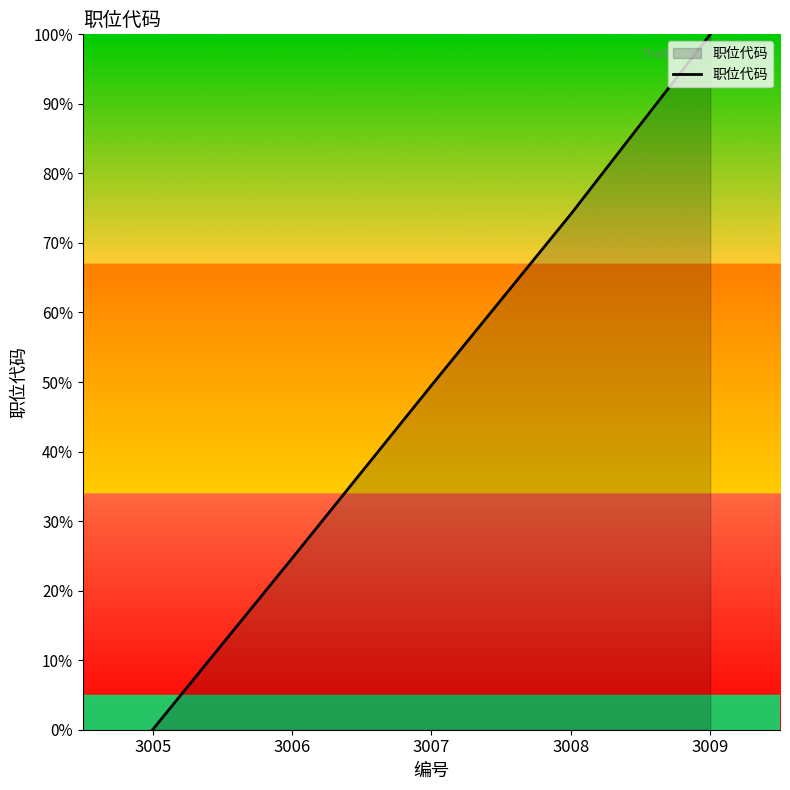

Is it true that the value at 3008 is 48.6?

False